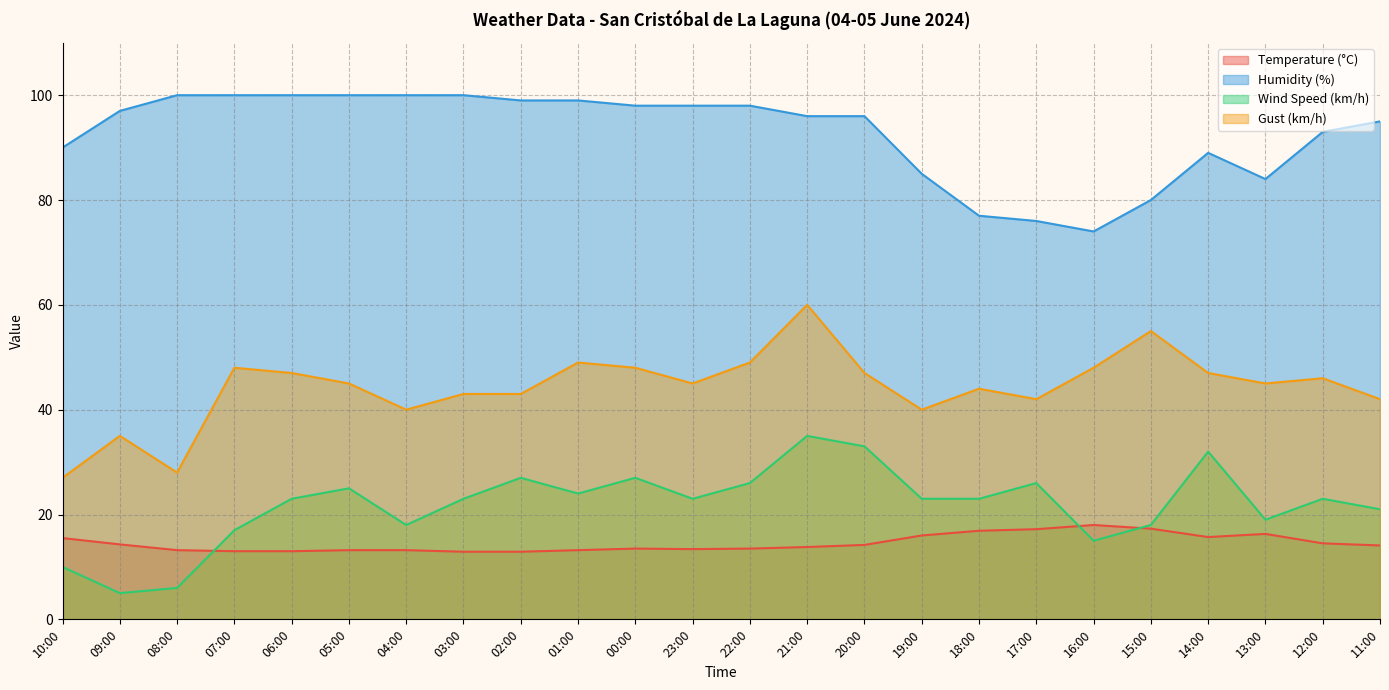

How many data points in Wind Speed (km/h) are above 23?

9